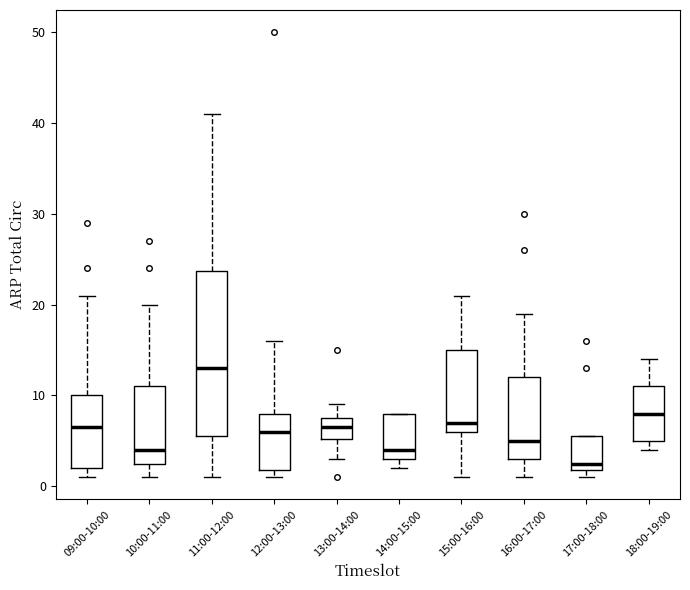

Comparing the boxes themselves (not the whiskers), which one is the tallest?

11:00-12:00